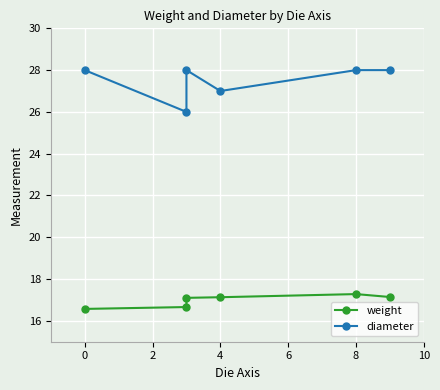

What is the difference between the maximum and minimum values in the weight series?

0.7